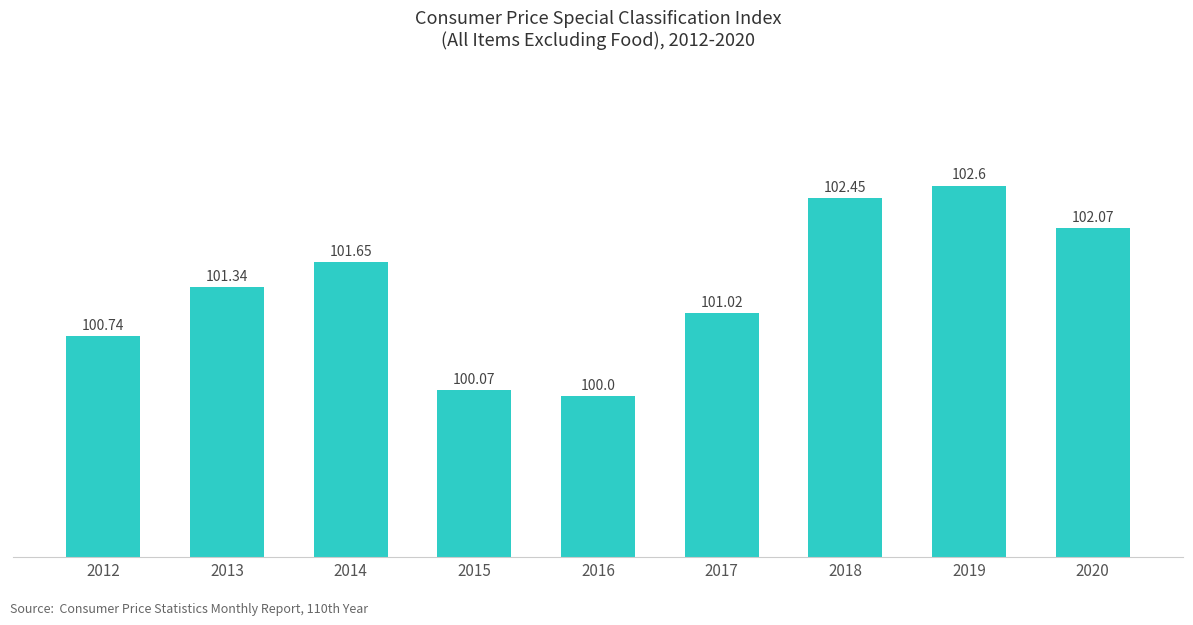

How many data points does each series have?

9